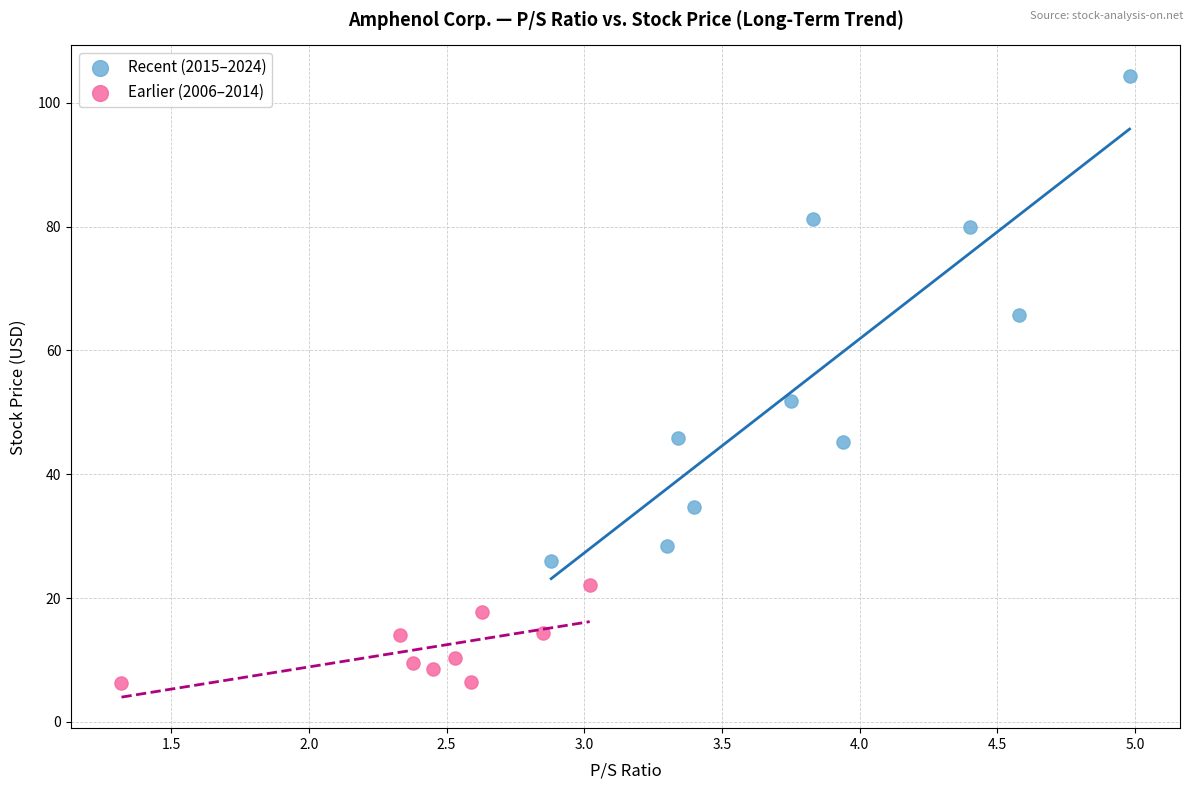

Which series contains the highest Y value?

Recent (2015–2024)